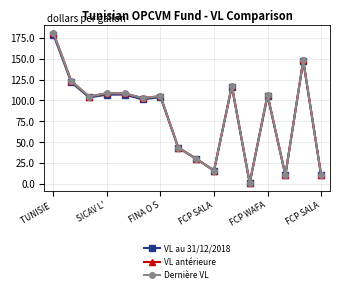

In VL au 31/12/2018, how many points are lower than both neighbors (excluding endpoints)?

5